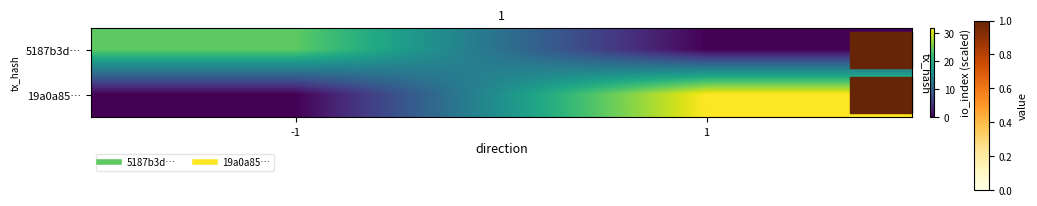

Reading left to right, extract all data points from this chart.

5187b3d…: -1=24	1=0
19a0a85…: -1=0	1=32